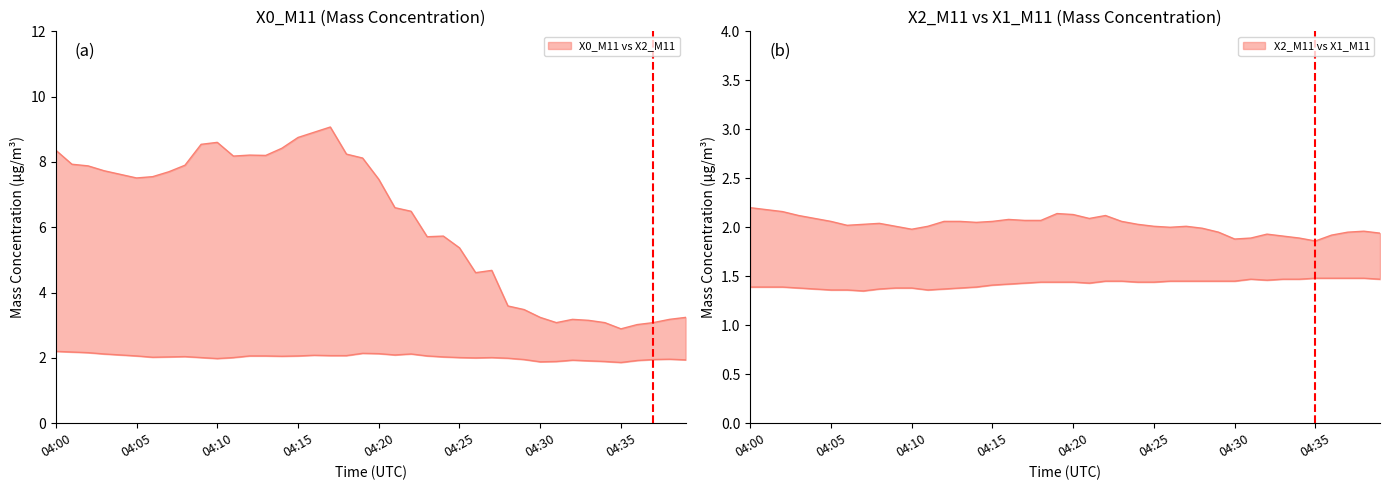

How many distinct data groups are displayed?

3